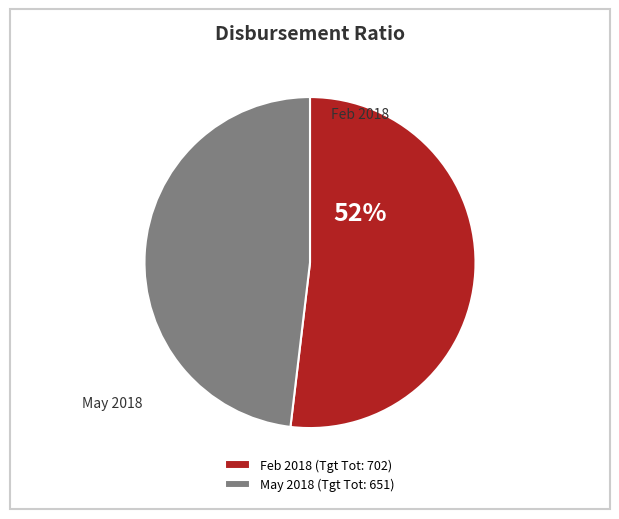

How many segments does this pie chart have?

2